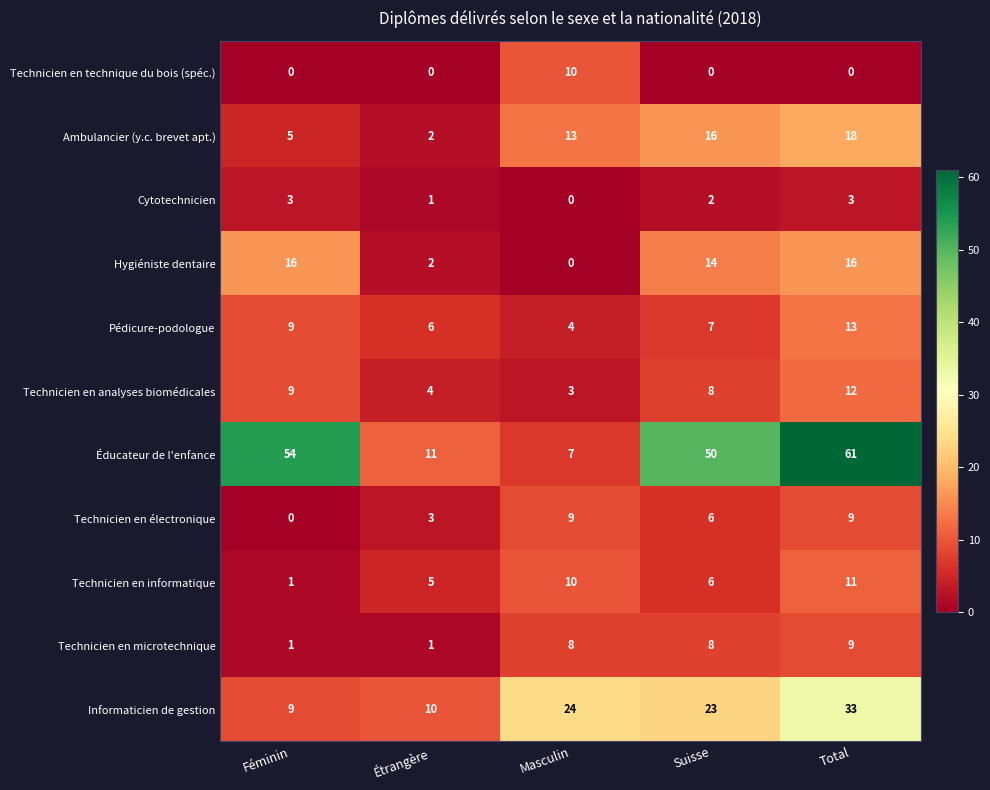

Is it true that Technicien en analyses biomédicales equals 14 at Féminin?

False